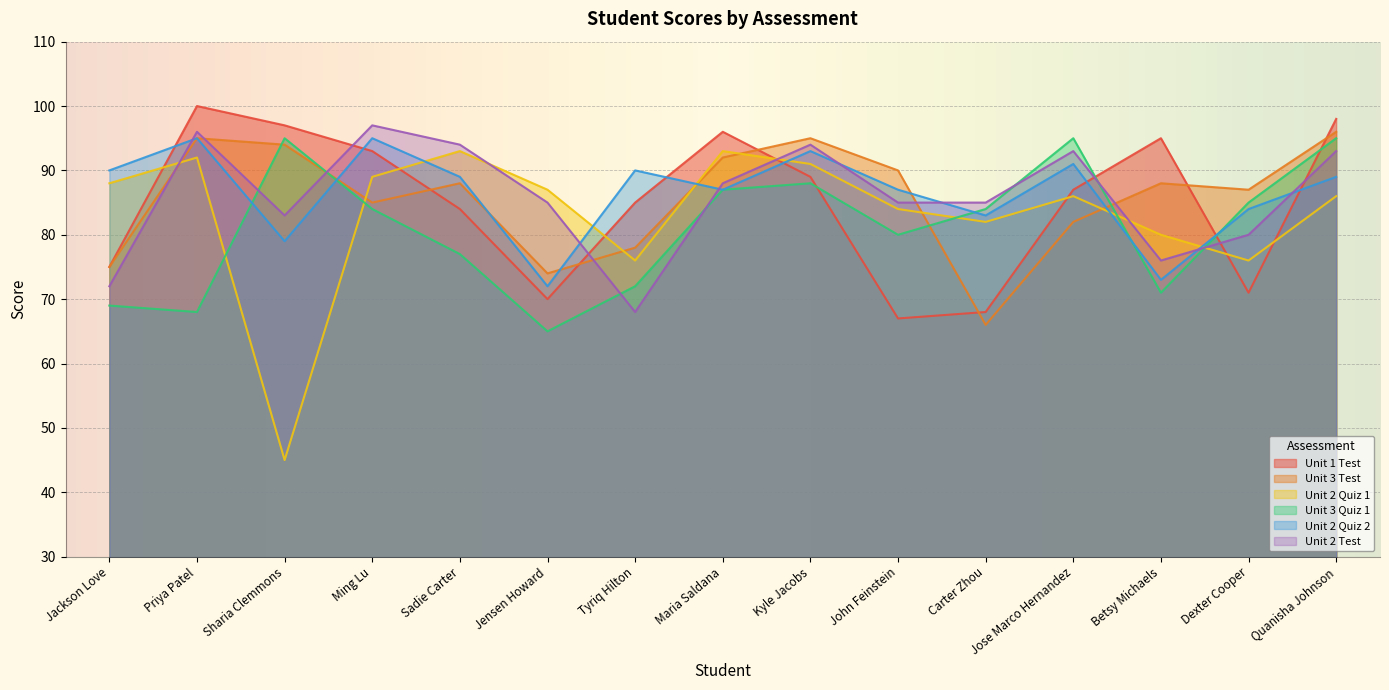

Reading left to right, what are all the values shown in this chart?

Unit 1 Test: 75	100	97	93	84	70	85	96	89	67	68	87	95	71	98
Unit 3 Test: 75	95	94	85	88	74	78	92	95	90	66	82	88	87	96
Unit 2 Quiz 1: 88	92	45	89	93	87	76	93	91	84	82	86	80	76	86
Unit 3 Quiz 1: 69	68	95	84	77	65	72	87	88	80	84	95	71	85	95
Unit 2 Quiz 2: 90	95	79	95	89	72	90	87	93	87	83	91	73	84	89
Unit 2 Test: 72	96	83	97	94	85	68	88	94	85	85	93	76	80	93